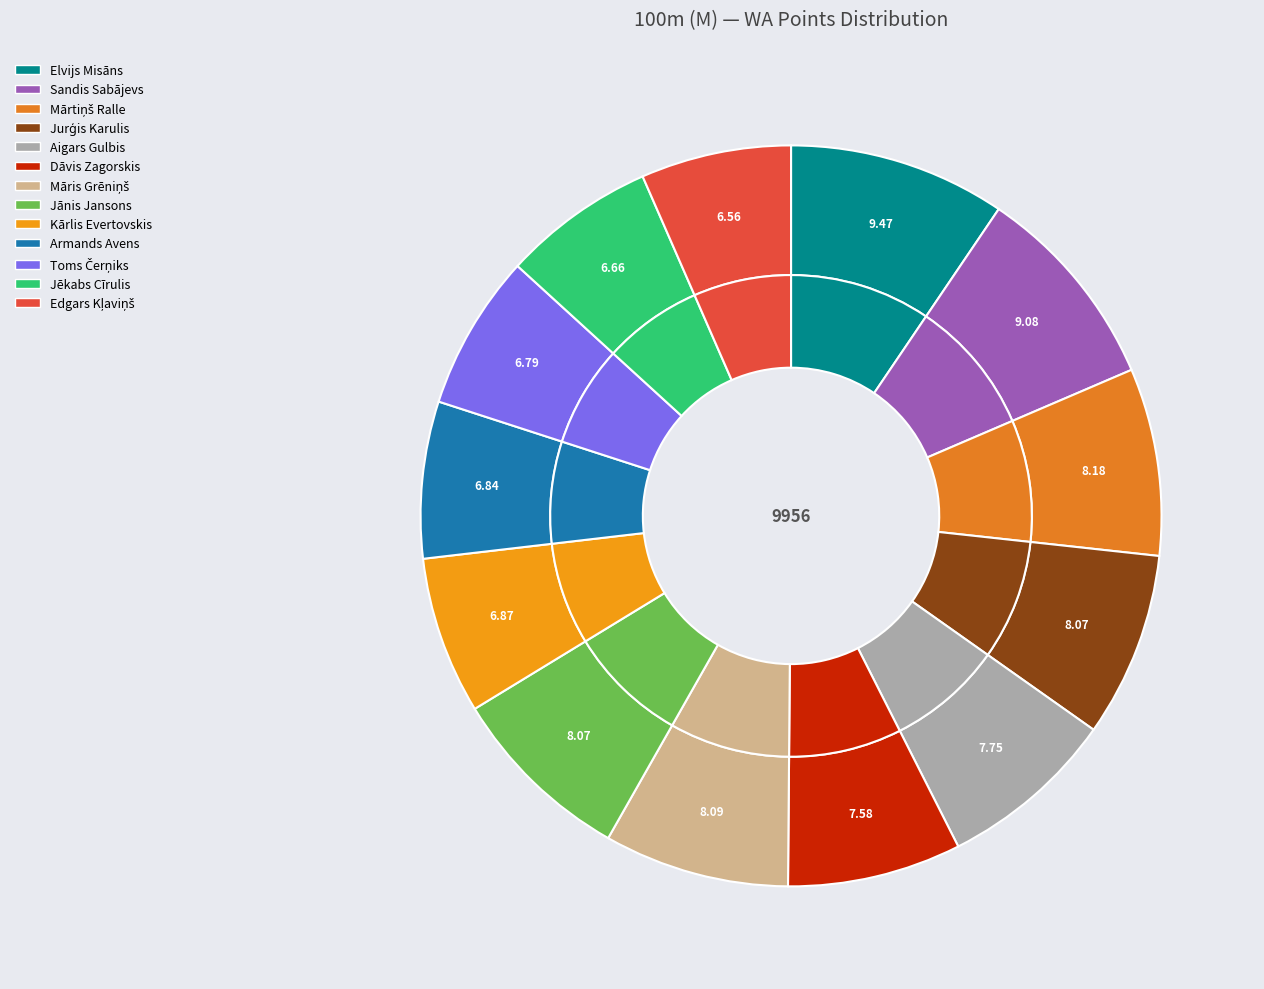

What percentage is the Aigars Gulbis slice, to the nearest percent?

8%